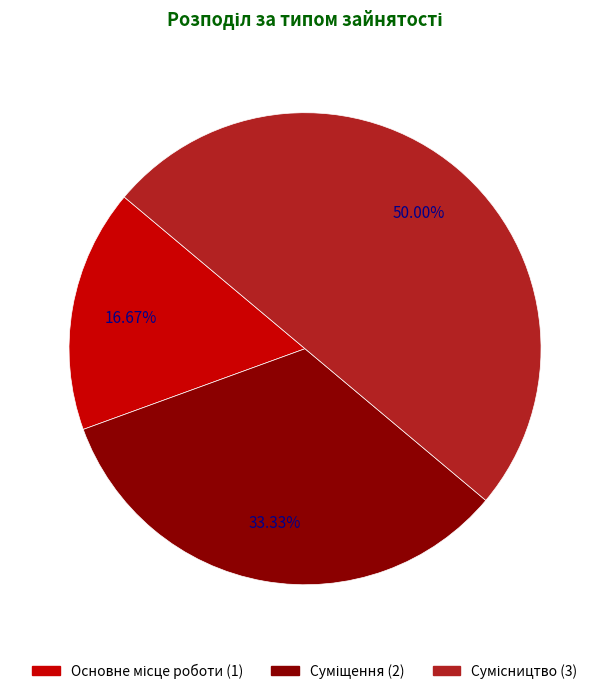

How many segments does this pie chart have?

3